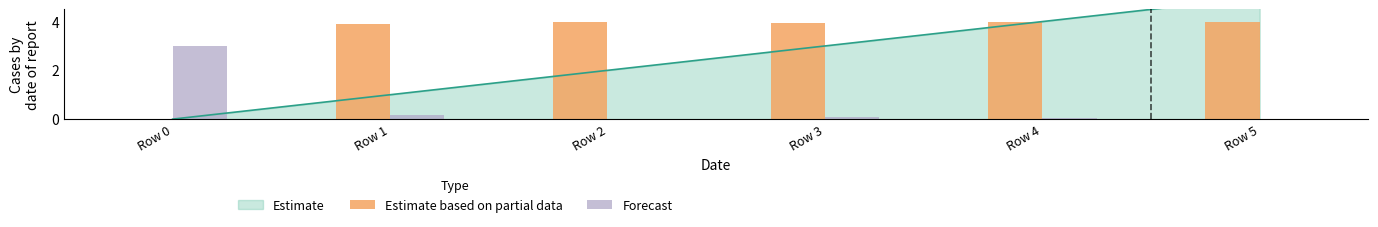

How many data points in Forecast are above 0?

5